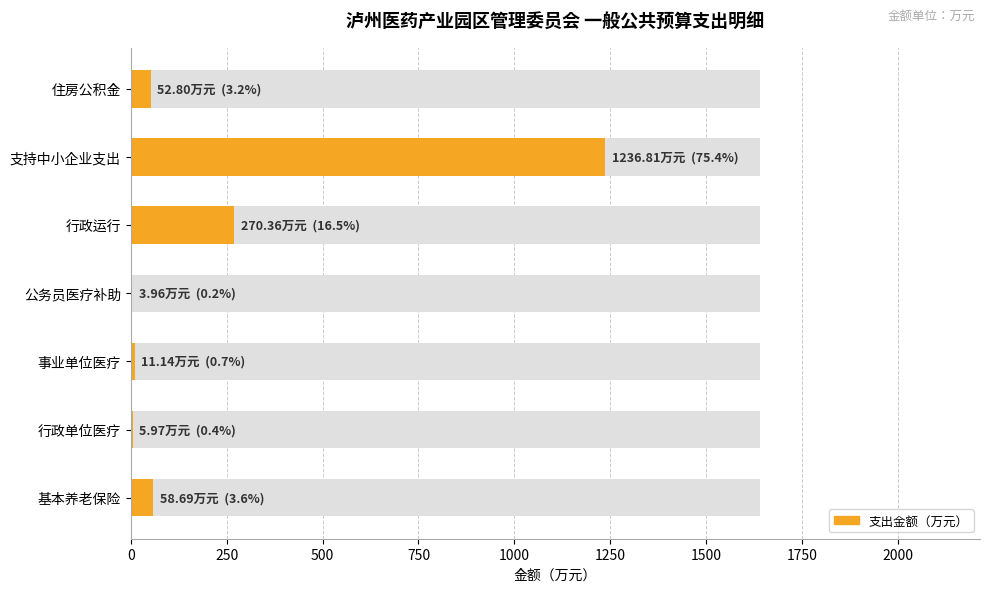

Reading right to left, what are all the values shown in this chart?

52.8	1236.8	270.4	4.0	11.1	6.0	58.7